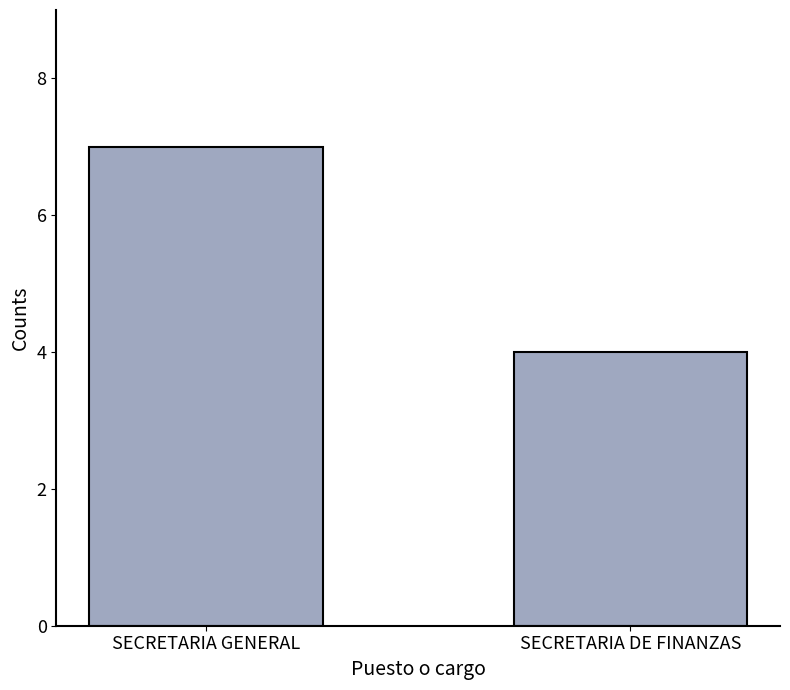

Reading left to right, transcribe all the data shown in this chart.

SECRETARIA GENERAL=7	SECRETARIA DE FINANZAS=4